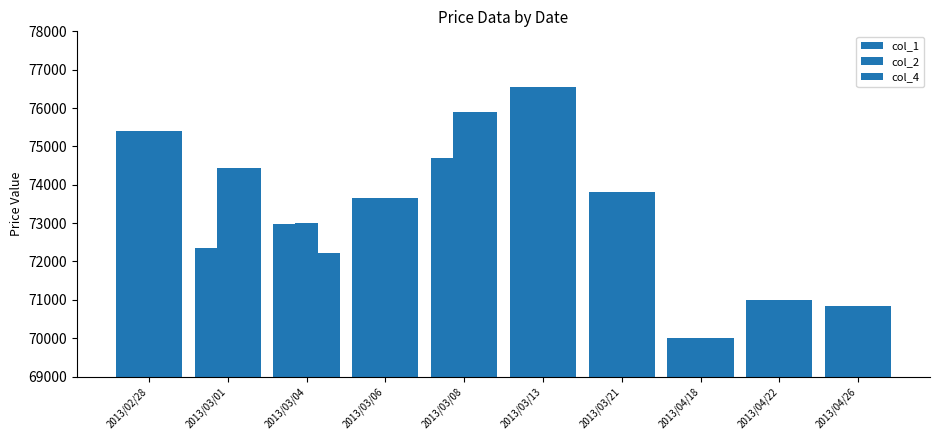

What position from the right is 2013/03/06?

7